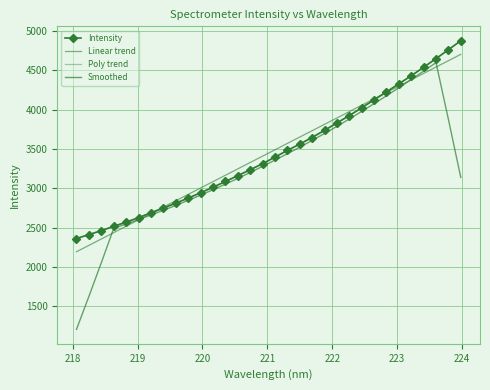

True or false: Linear trend and Poly trend intersect in this chart.

True